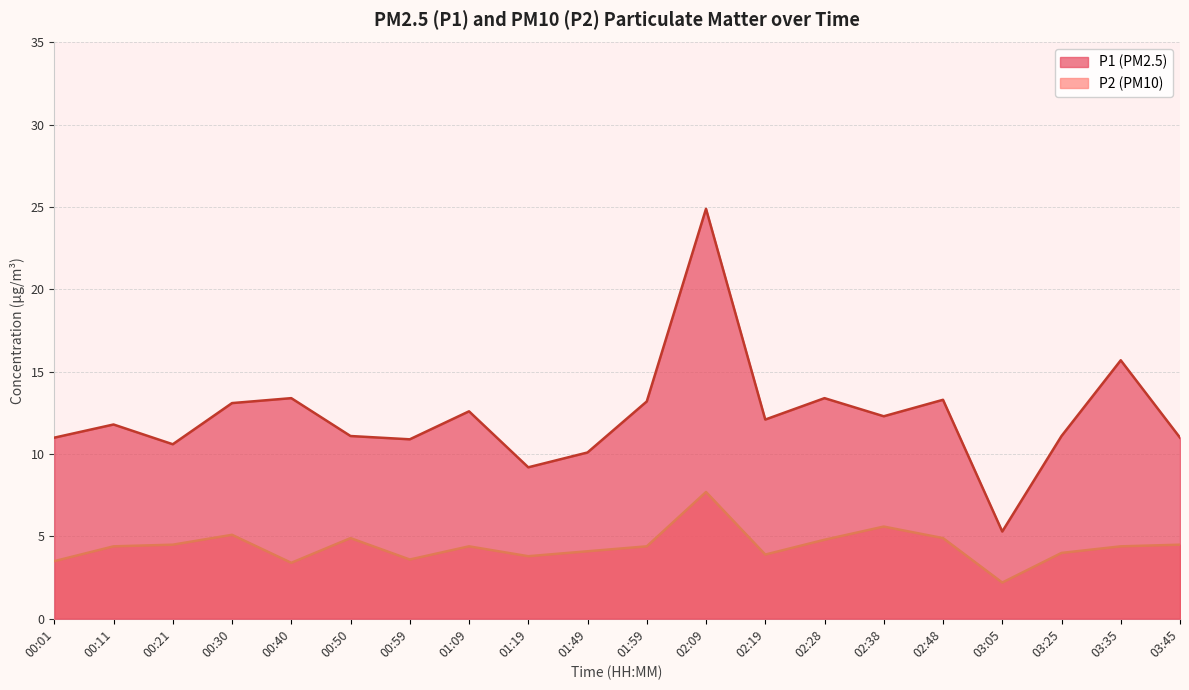

How many data points does each series have?

20